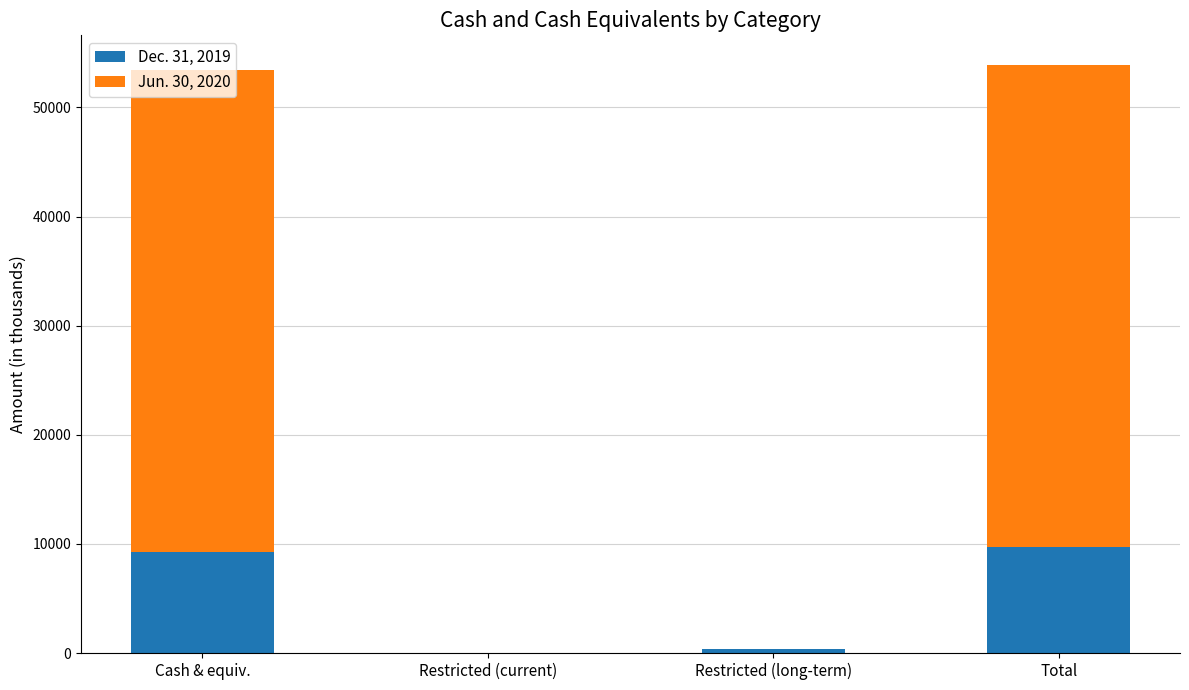

Is it true that Dec. 31, 2019 equals 9254 at Cash & equiv.?

True